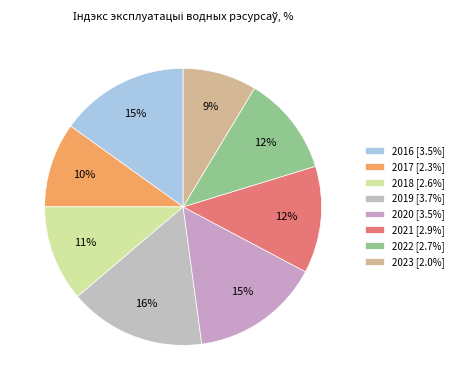

To the nearest percent, what is the difference between the 2018 and 2016 slice percentages?

4%